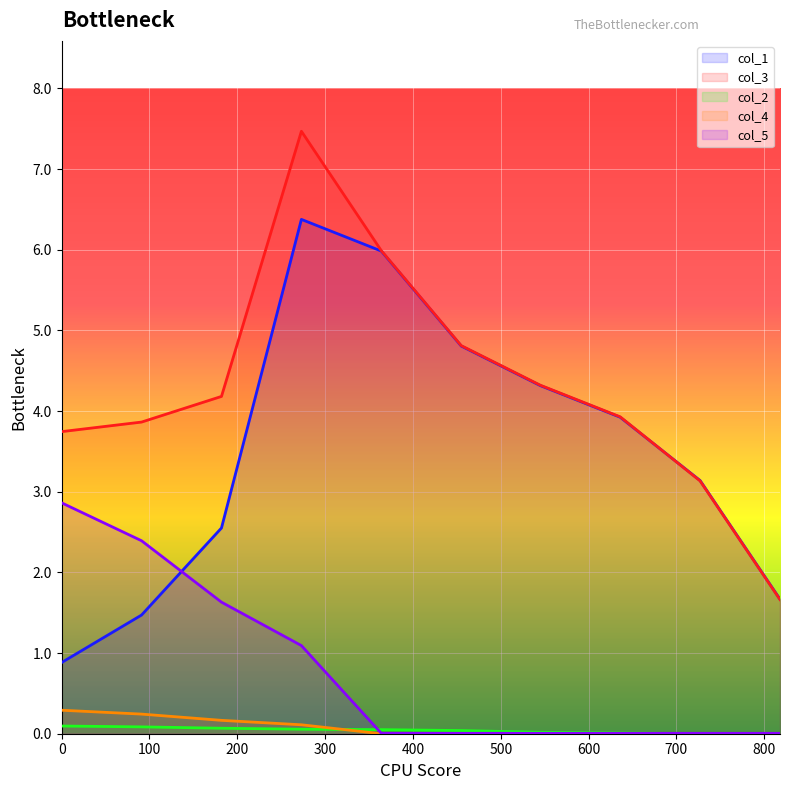

True or false: col_2 and col_3 intersect in this chart.

False